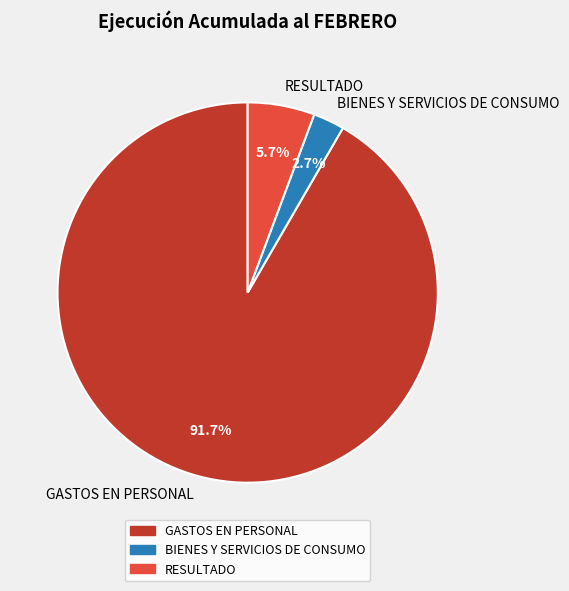

How many slices are in this pie chart?

3